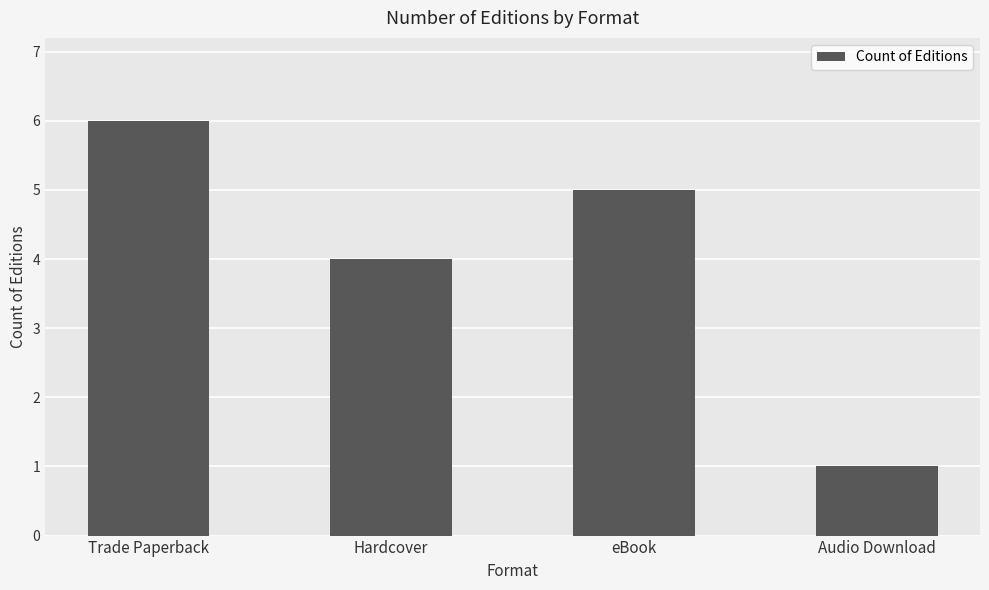

Which has a higher value, Hardcover or Audio Download?

Hardcover